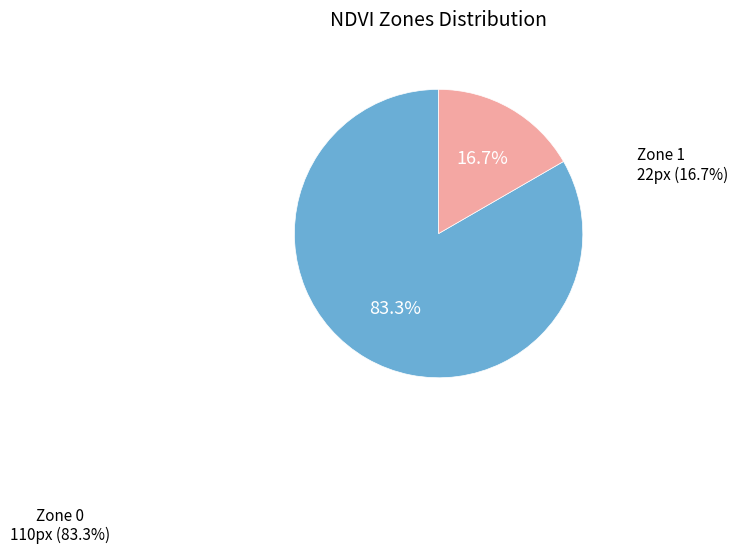

Between Zone 1 and Zone 0, which is larger?

Zone 0